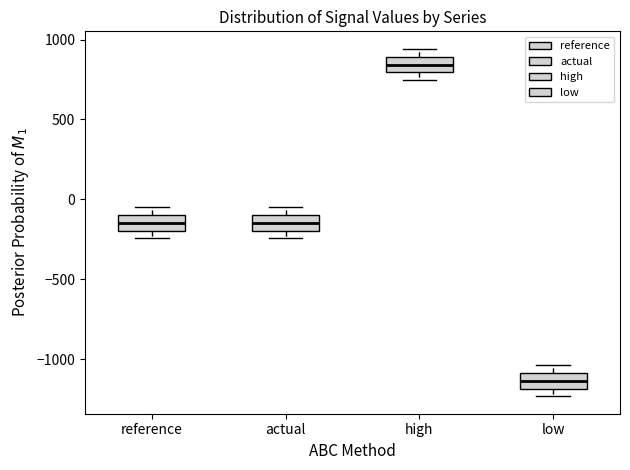

Reading left to right, read every box against the y-axis: the position of its median line, the range the box covers, and the ends of its whiskers. The values are not printed on the chart, so give them approximately, as read against the axis.

reference: median -150, box -200 to -100, whiskers -250 to -50
actual: median -150, box -200 to -100, whiskers -250 to -50
high: median 850, box 800 to 900, whiskers 750 to 950
low: median -1150, box -1200 to -1100, whiskers -1250 to -1050